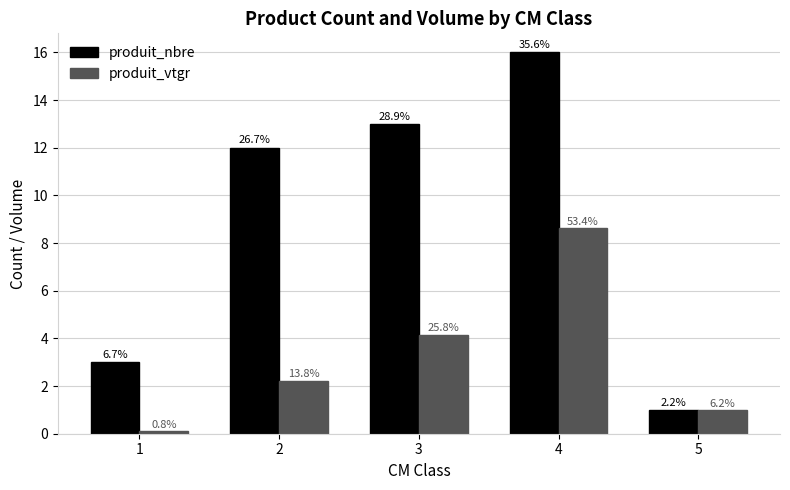

What are all the series names shown in the legend?

produit_nbre, produit_vtgr